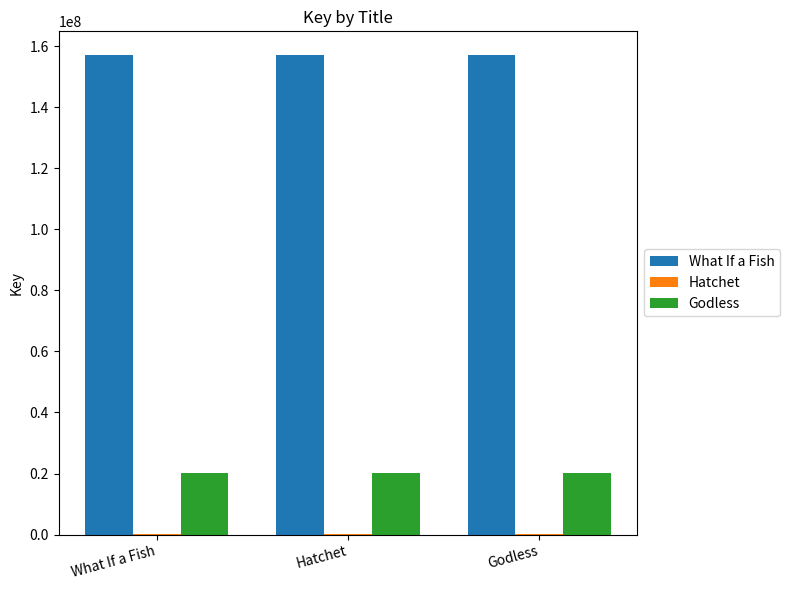

Which series has the largest total across all categories?

What If a Fish